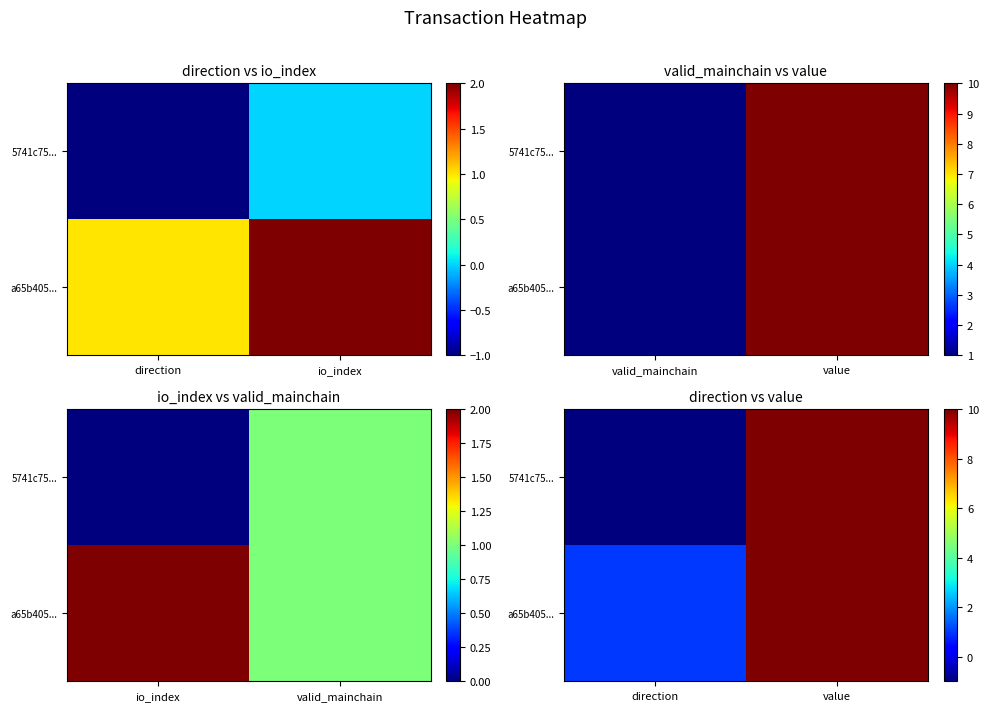

What is the sum of the a65b405... values at value and direction?

11